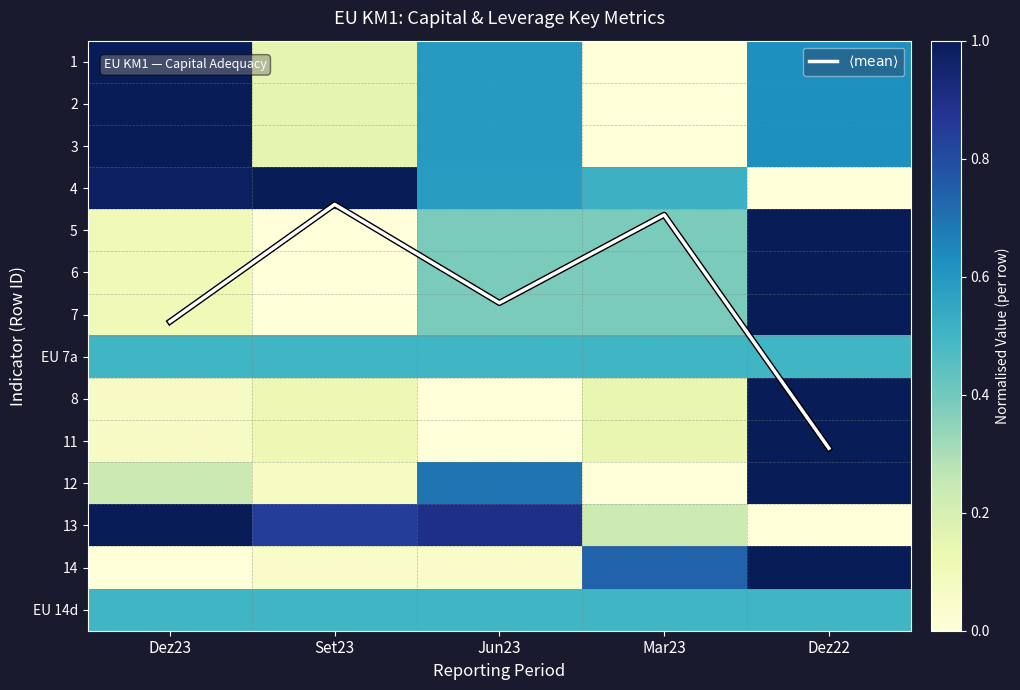

Which label corresponds to the largest value in the chart?

Dez22